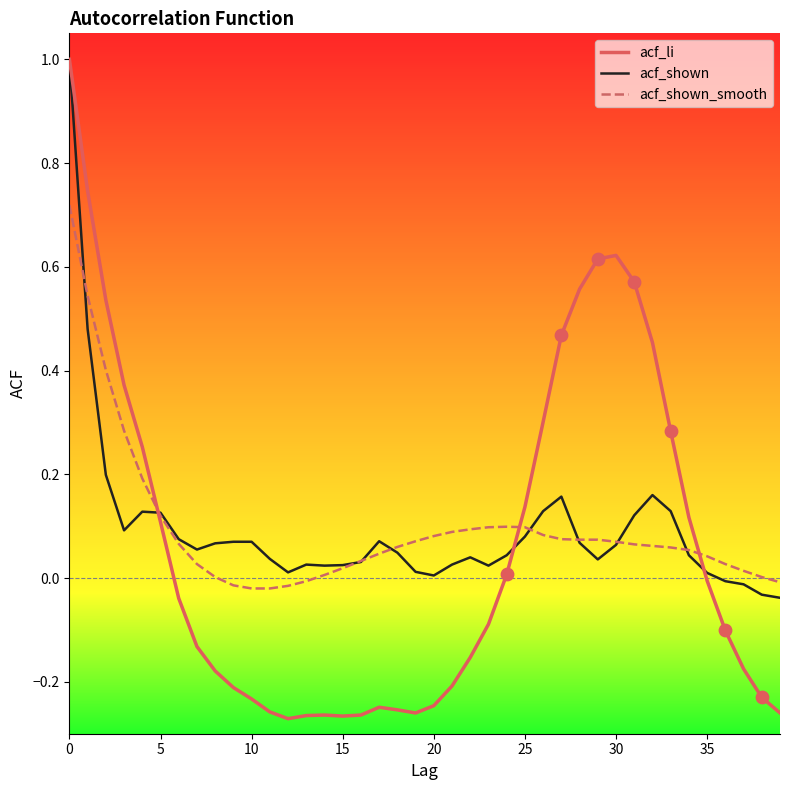

Which series has the widest spread of values?

acf_li